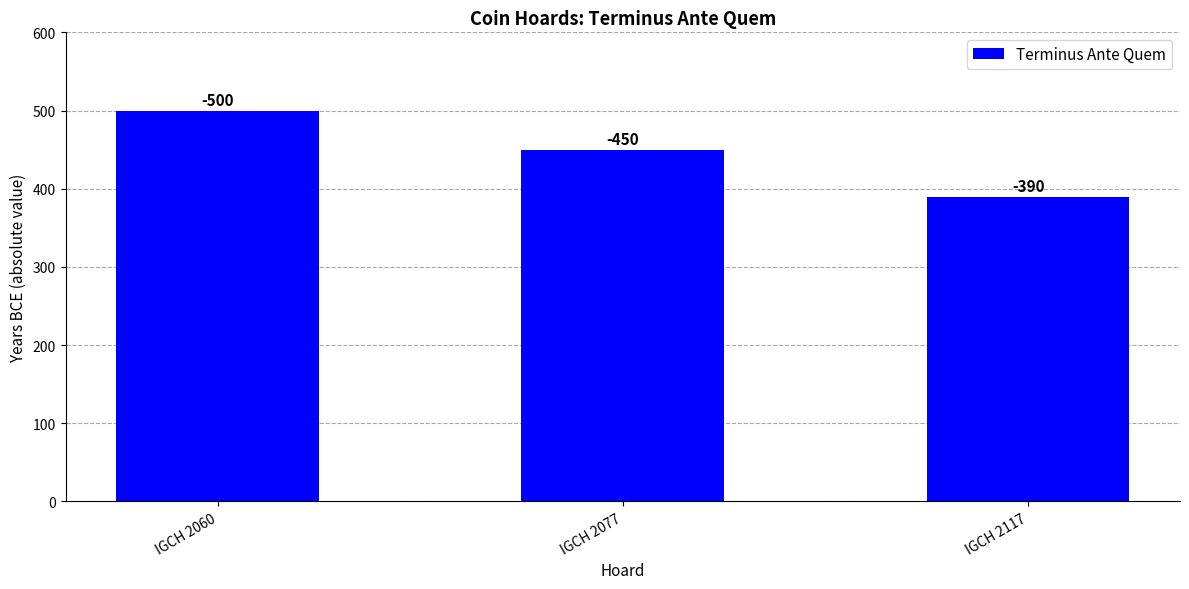

At which label is the value closest to 445?

IGCH 2077